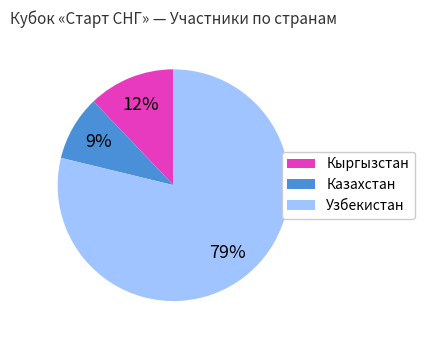

The Казахстан slice represents 15% of the pie. True or false?

False